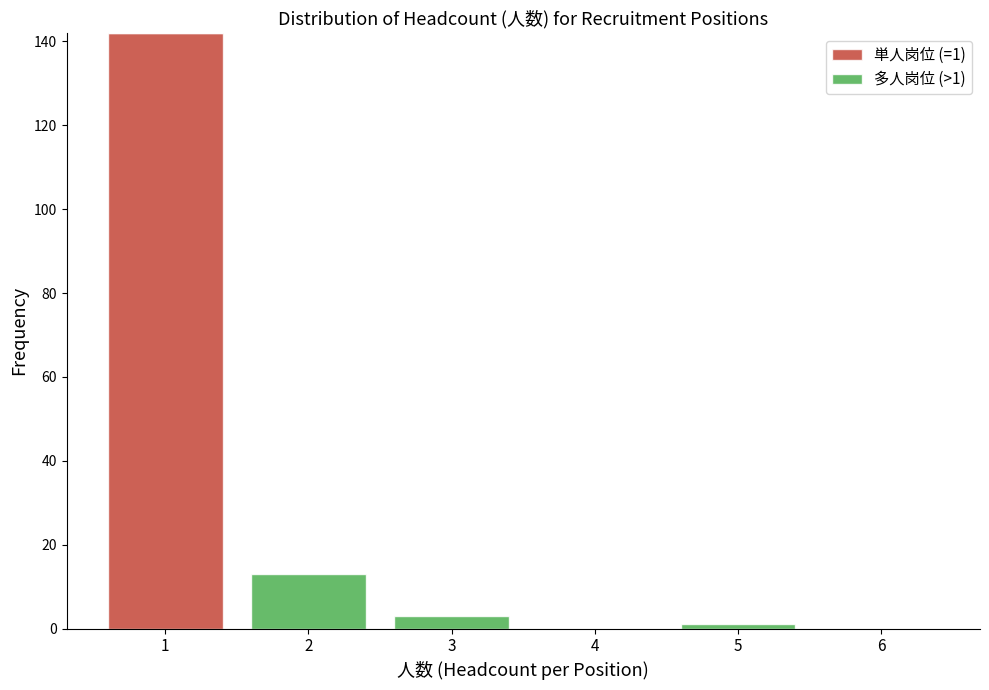

Which range on the x-axis has the tallest stacked bar (by total height)?

0.5 to 1.5